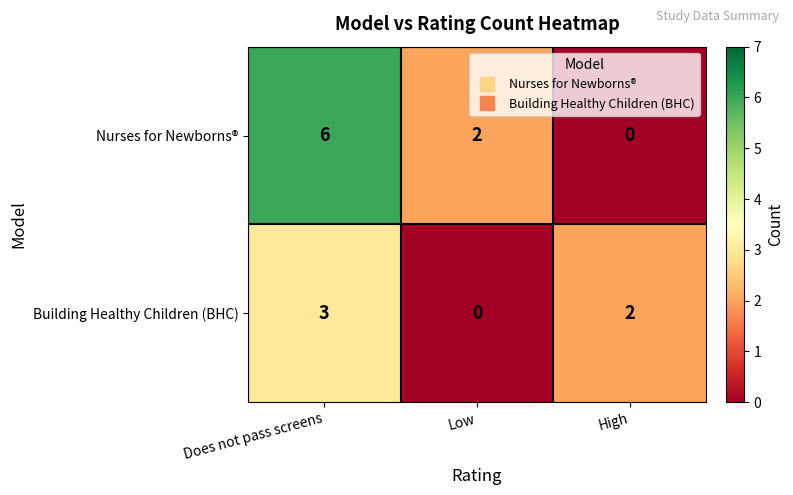

The Nurses for Newborns® series shows 3 at High. True or false?

False